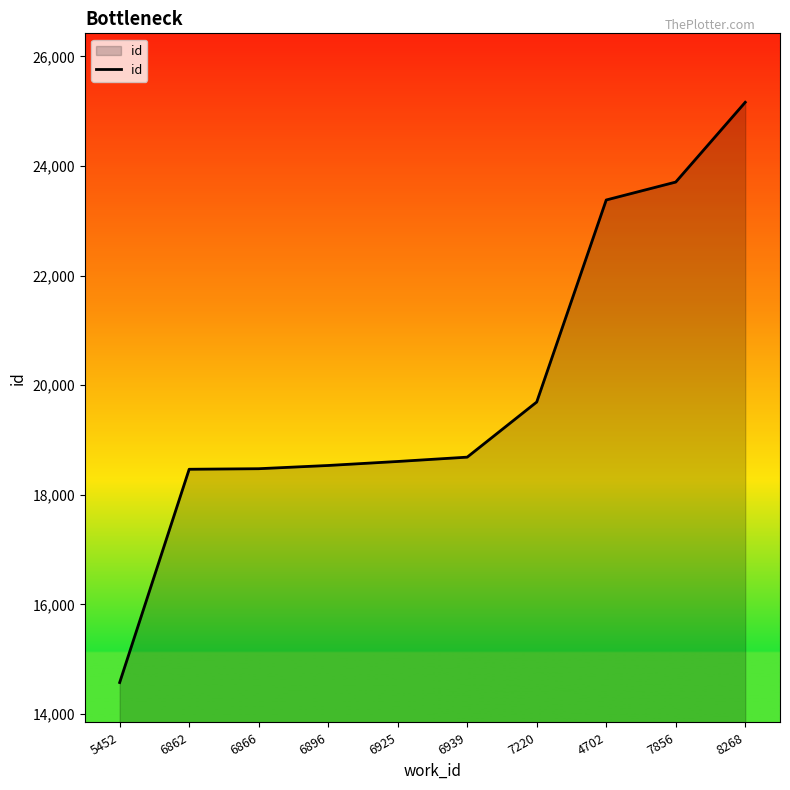

What is the difference between the values at 5452 and 6925?

4034